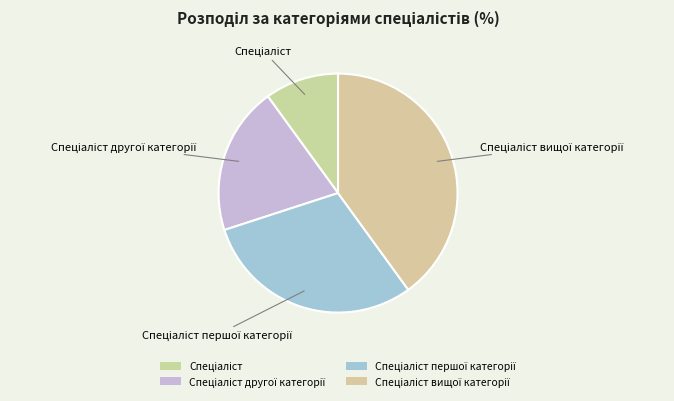

How many slices are in this pie chart?

4